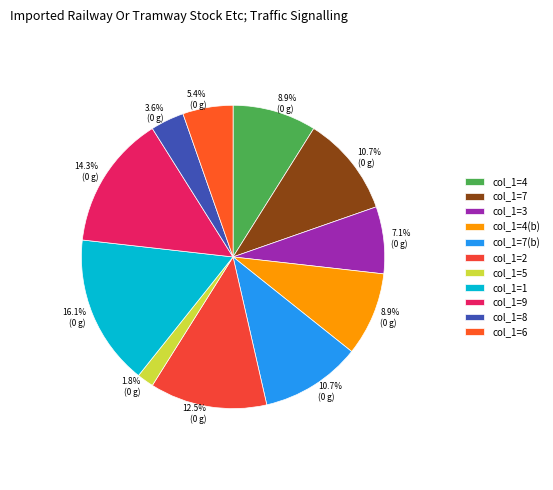

What is the largest slice in the pie chart?

col_1=1